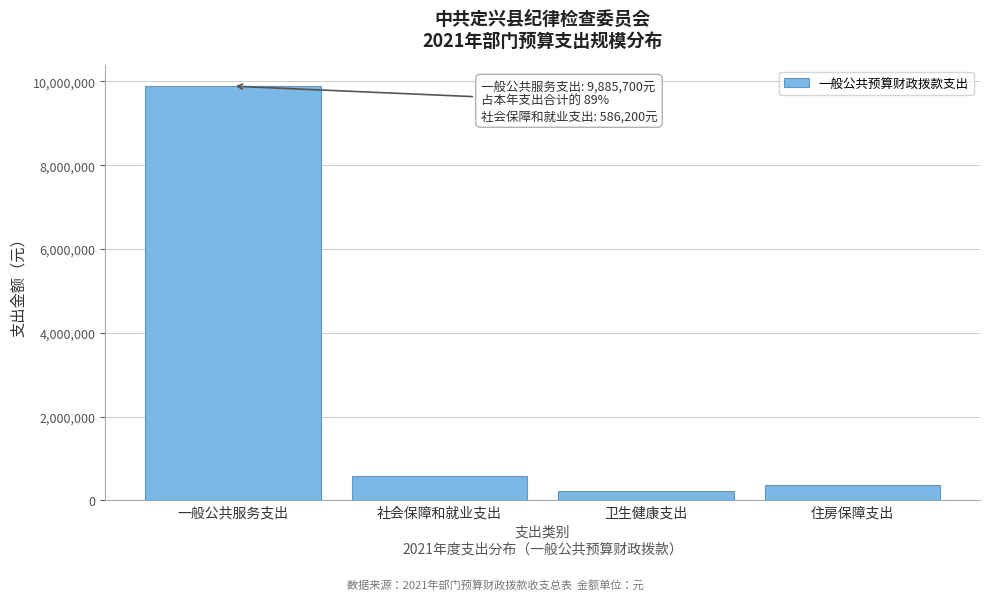

Reading left to right, transcribe all the data shown in this chart.

一般公共服务支出=9885700	社会保障和就业支出=586200	卫生健康支出=227500	住房保障支出=355400